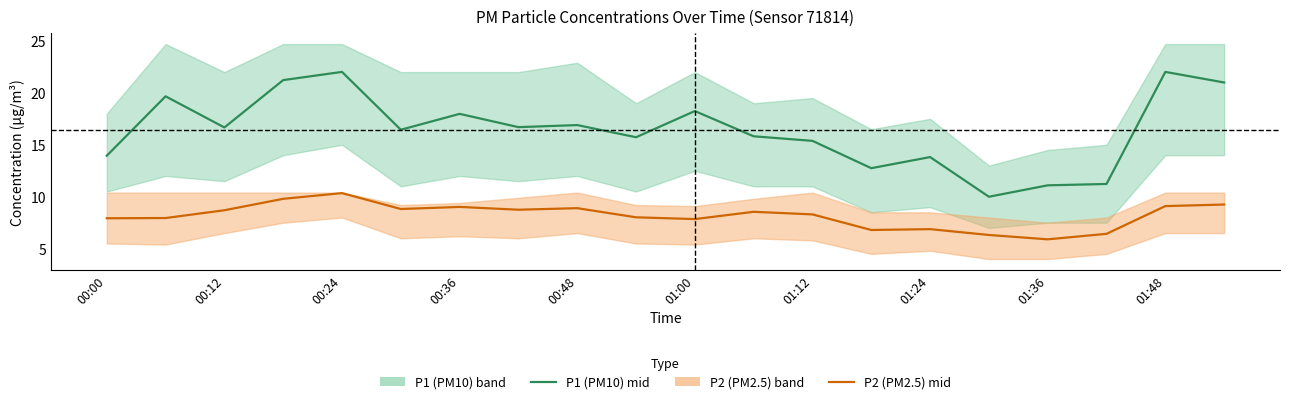

Which series has the widest spread of values?

P1 (PM10) mid